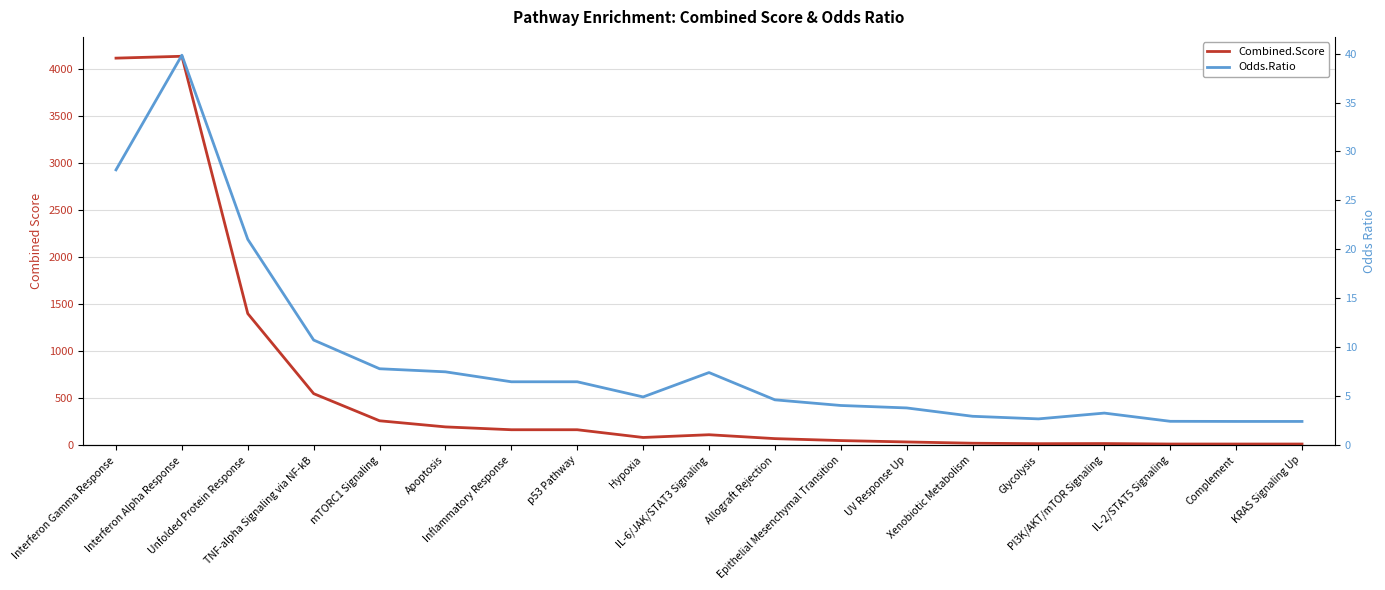

What are all the series names shown in the legend?

Combined.Score, Odds.Ratio